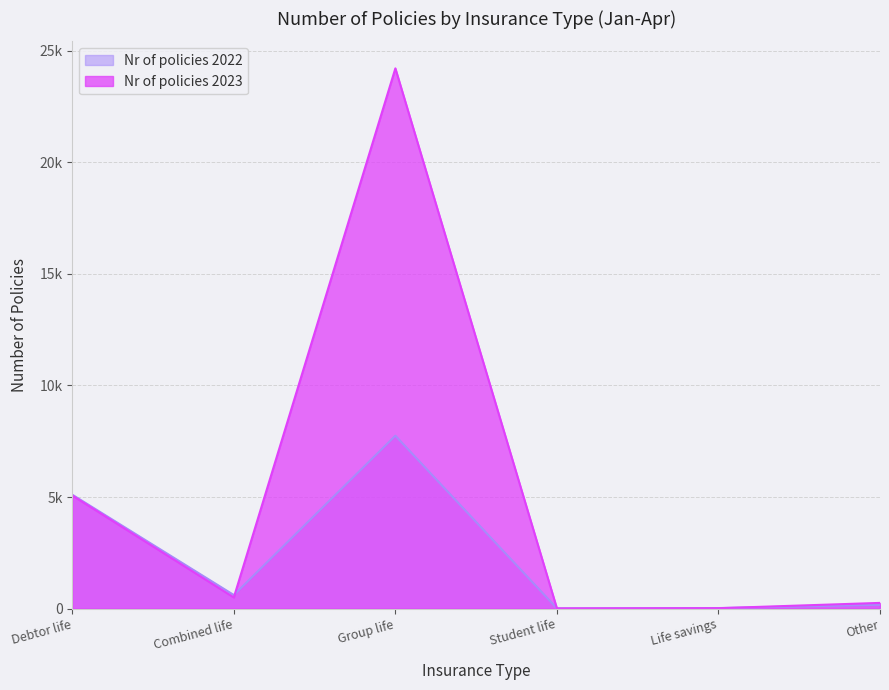

Does the chart have visible grid lines?

Yes